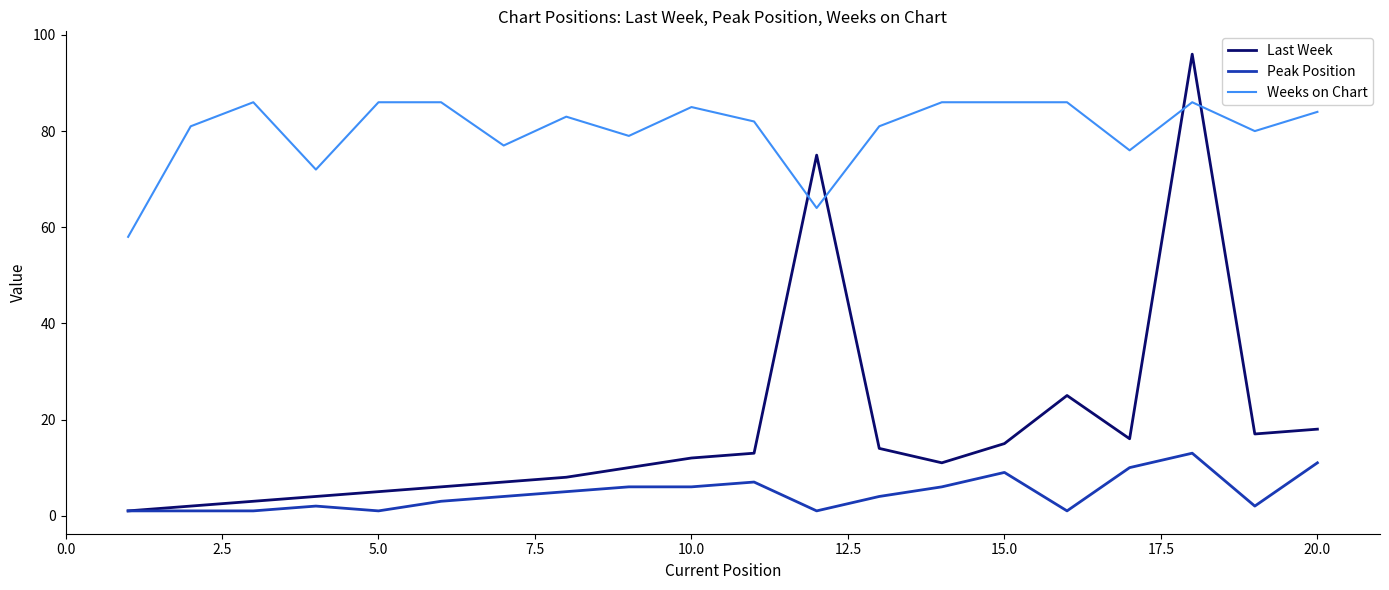

What are all the series names shown in the legend?

Last Week, Peak Position, Weeks on Chart